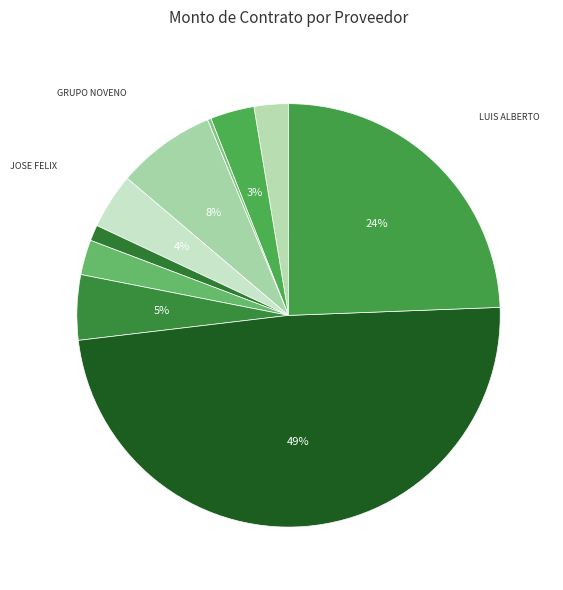

Which slice is the smallest?

LS IMPORTACION Y EXPORTACION